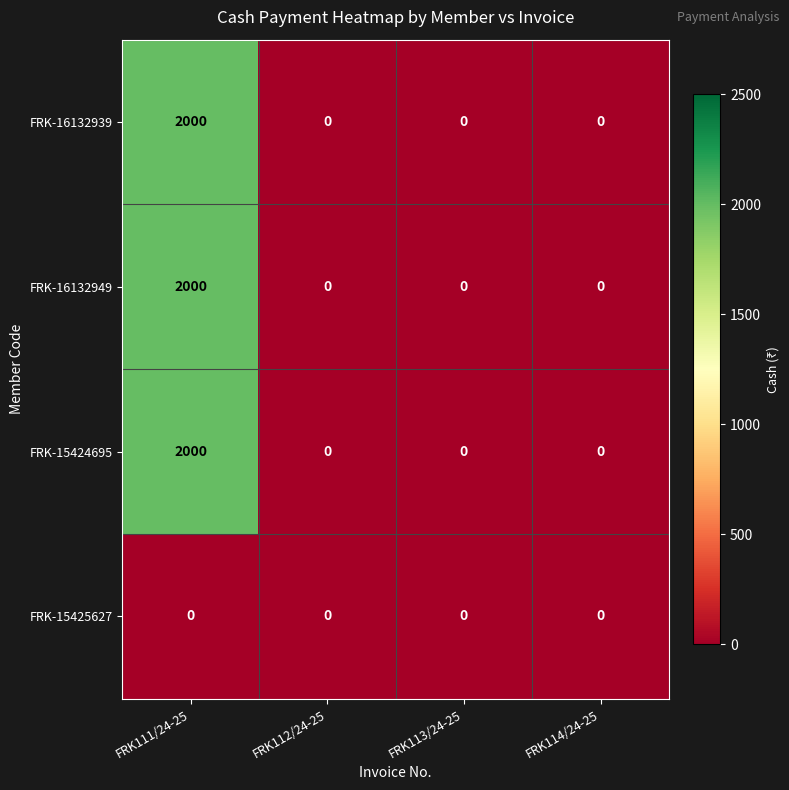

Is the value of FRK-16132939 at FRK114/24-25 greater than the value of FRK-15424695 at FRK111/24-25?

No